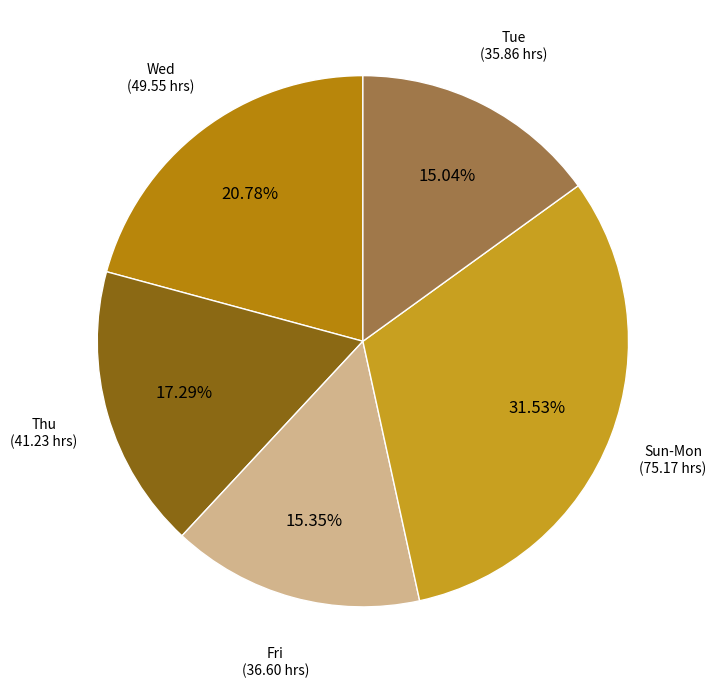

Between Sun-Mon (75.17 hrs) and Fri (36.60 hrs), which is larger?

Sun-Mon (75.17 hrs)